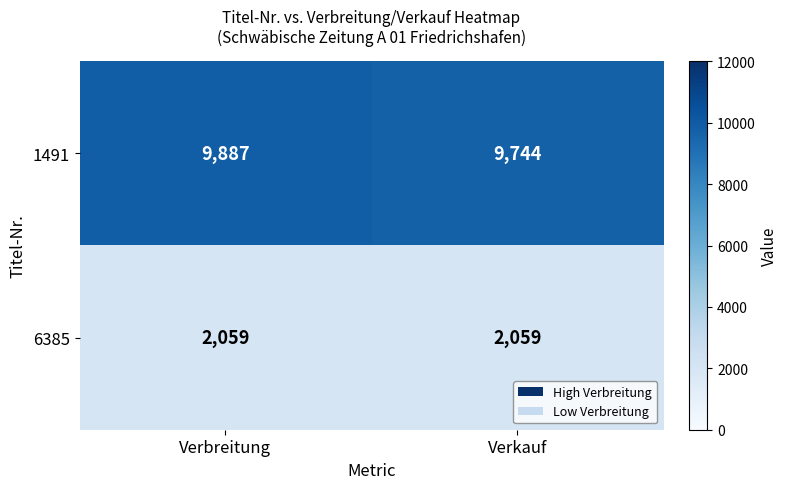

List the series in order of their overall mean, highest first.

1491, 6385